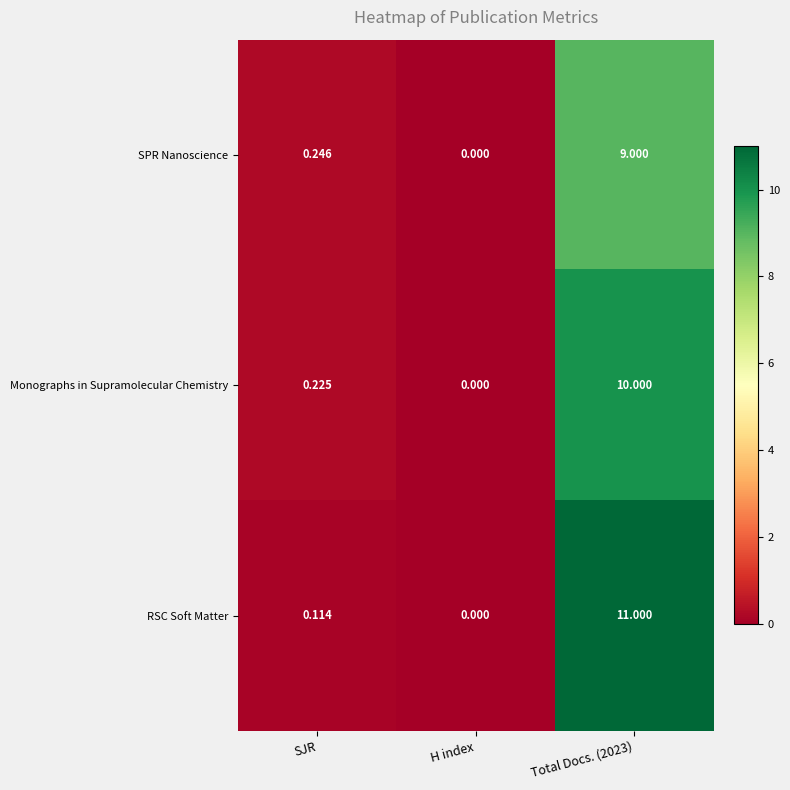

Which series has the largest total across all categories?

RSC Soft Matter